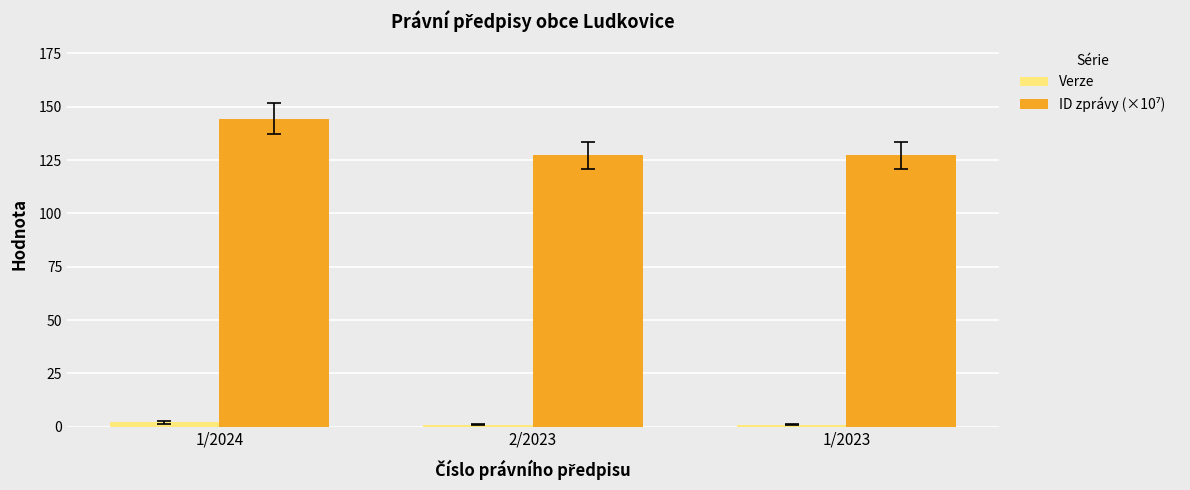

At which category does the chart reach its peak across all series?

1/2024